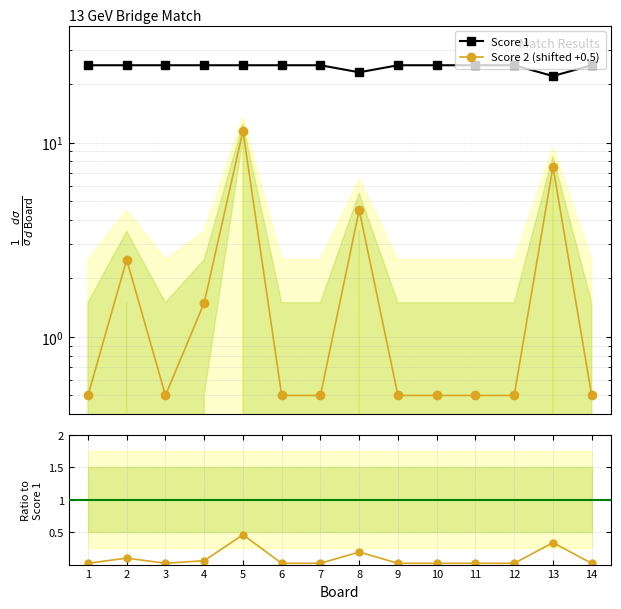

At how many categories does at least one series exceed 16?

14